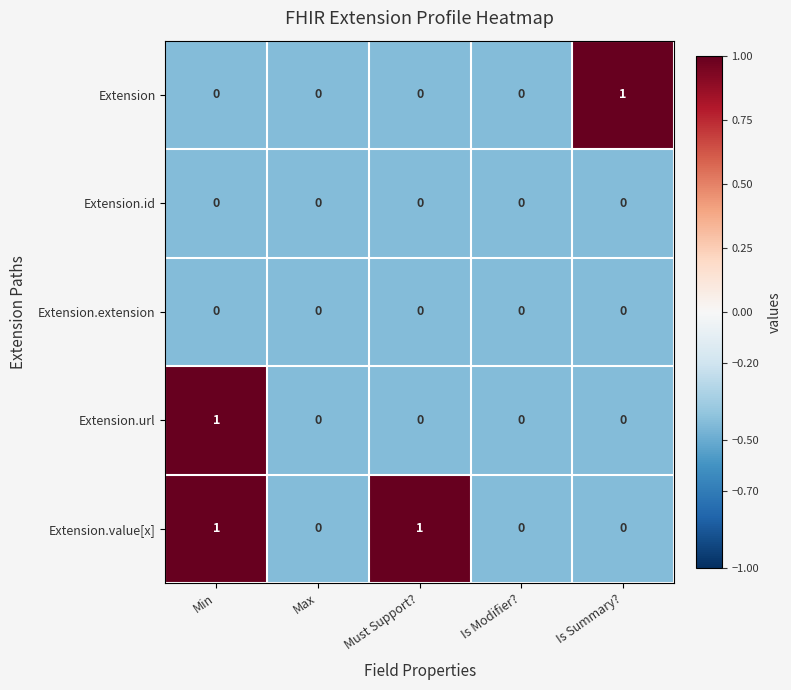

Which category has the highest value in the Extension series?

Is Summary?